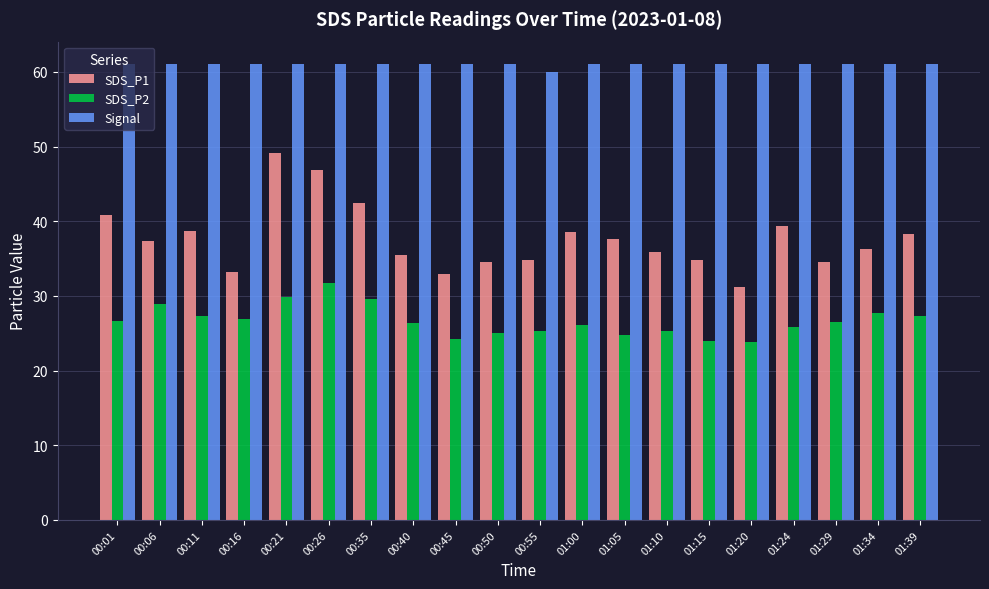

What is the maximum value shown in the chart?

61.0